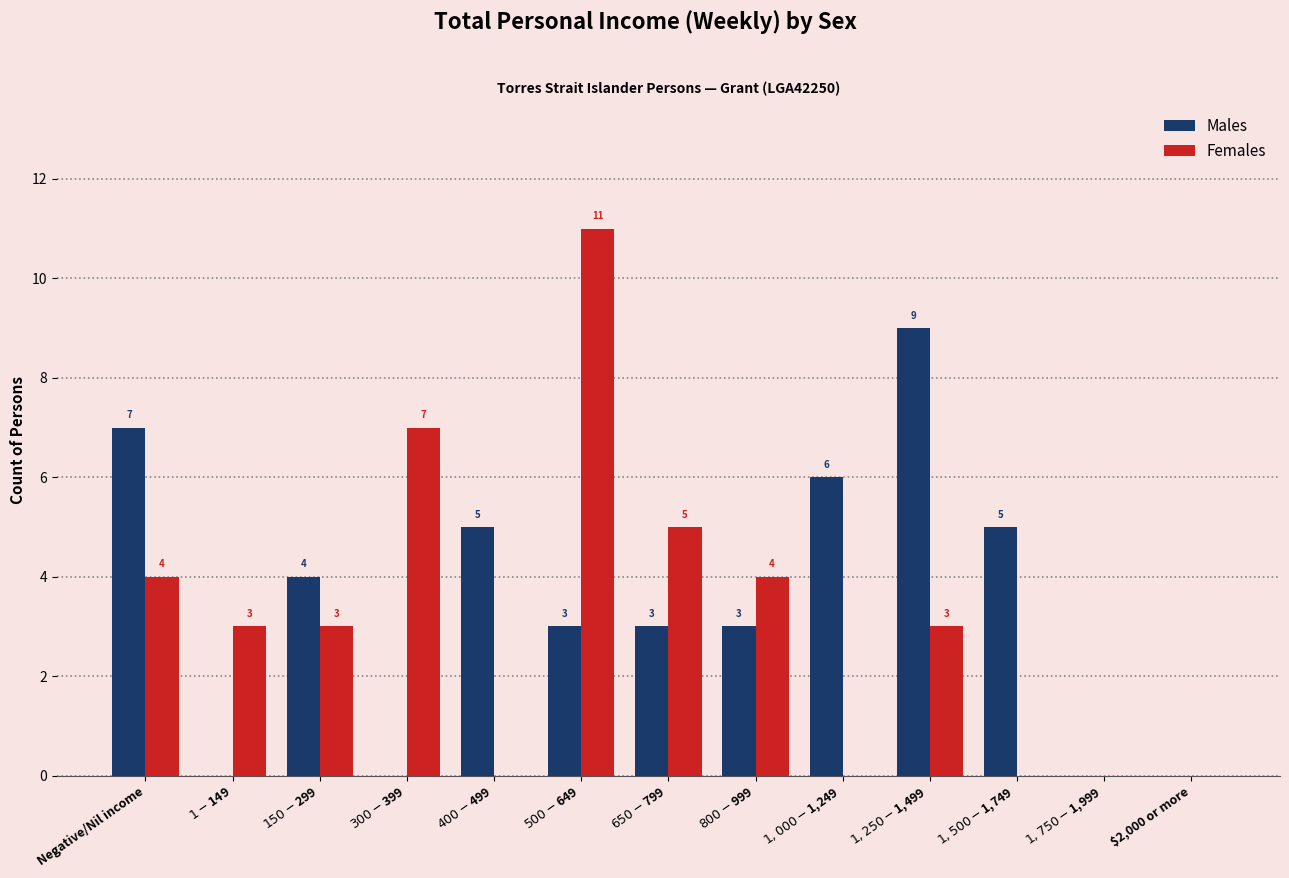

Reading left to right, list all the values displayed in this chart.

Males: Negative/Nil income=7	$1-$149=0	$150-$299=4	$300-$399=0	$400-$499=5	$500-$649=3	$650-$799=3	$800-$999=3	$1,000-$1,249=6	$1,250-$1,499=9	$1,500-$1,749=5	$1,750-$1,999=0	$2,000 or more=0
Females: Negative/Nil income=4	$1-$149=3	$150-$299=3	$300-$399=7	$400-$499=0	$500-$649=11	$650-$799=5	$800-$999=4	$1,000-$1,249=0	$1,250-$1,499=3	$1,500-$1,749=0	$1,750-$1,999=0	$2,000 or more=0